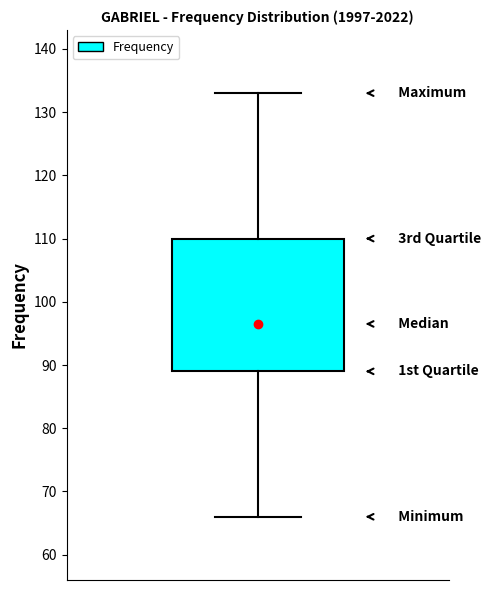

Transcribe this box plot: give where the median line is, the range the box spans, and where the two whiskers end, as read against the y-axis. The values are not printed on the chart, so give them approximately, as read against the axis.

median 97, box 89 to 110, whiskers 66 to 133